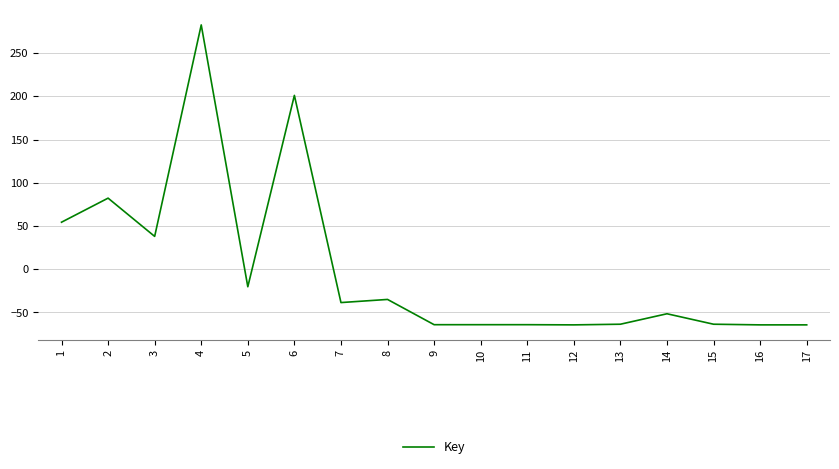

What is the minimum value shown in the chart?

-64.4